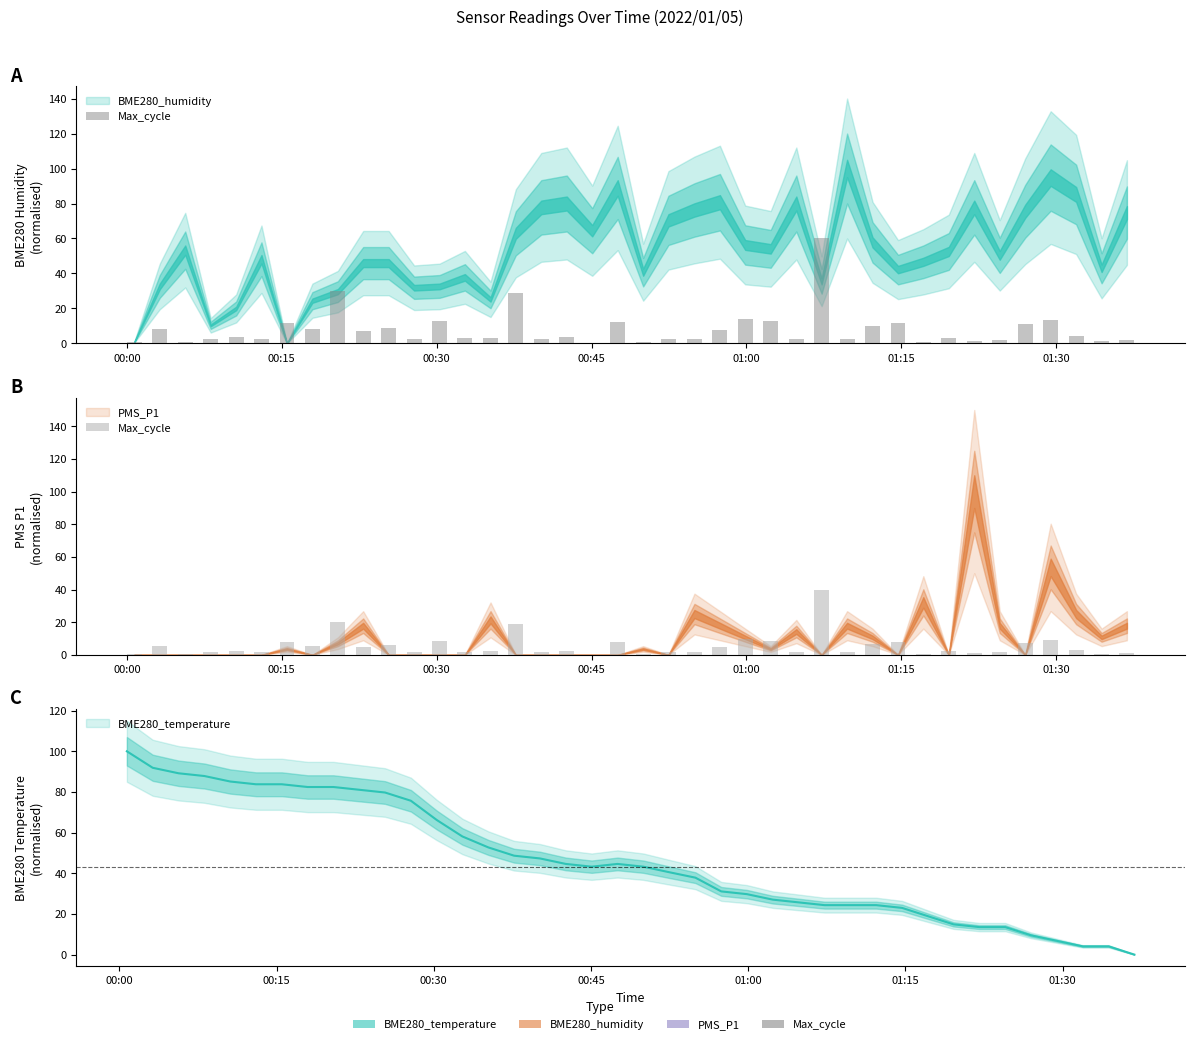

How many data points does each series have?

40